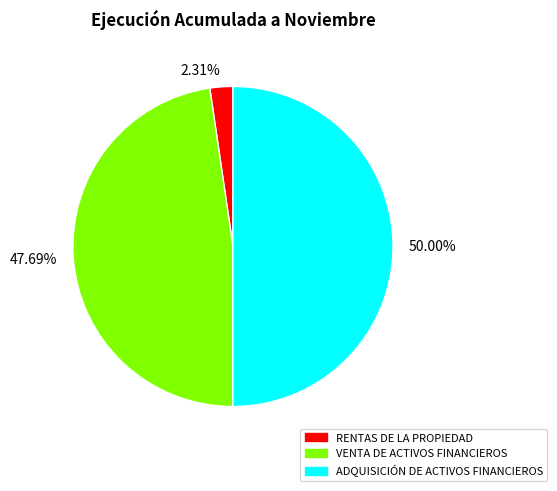

Which slice is the smallest?

RENTAS DE LA PROPIEDAD